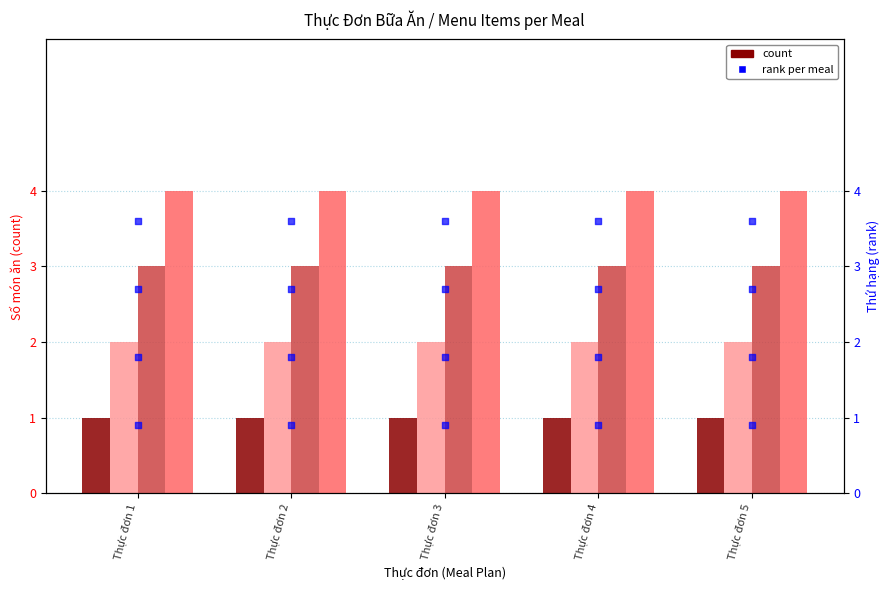

What is the total value across all series at Thực đơn 1?

10